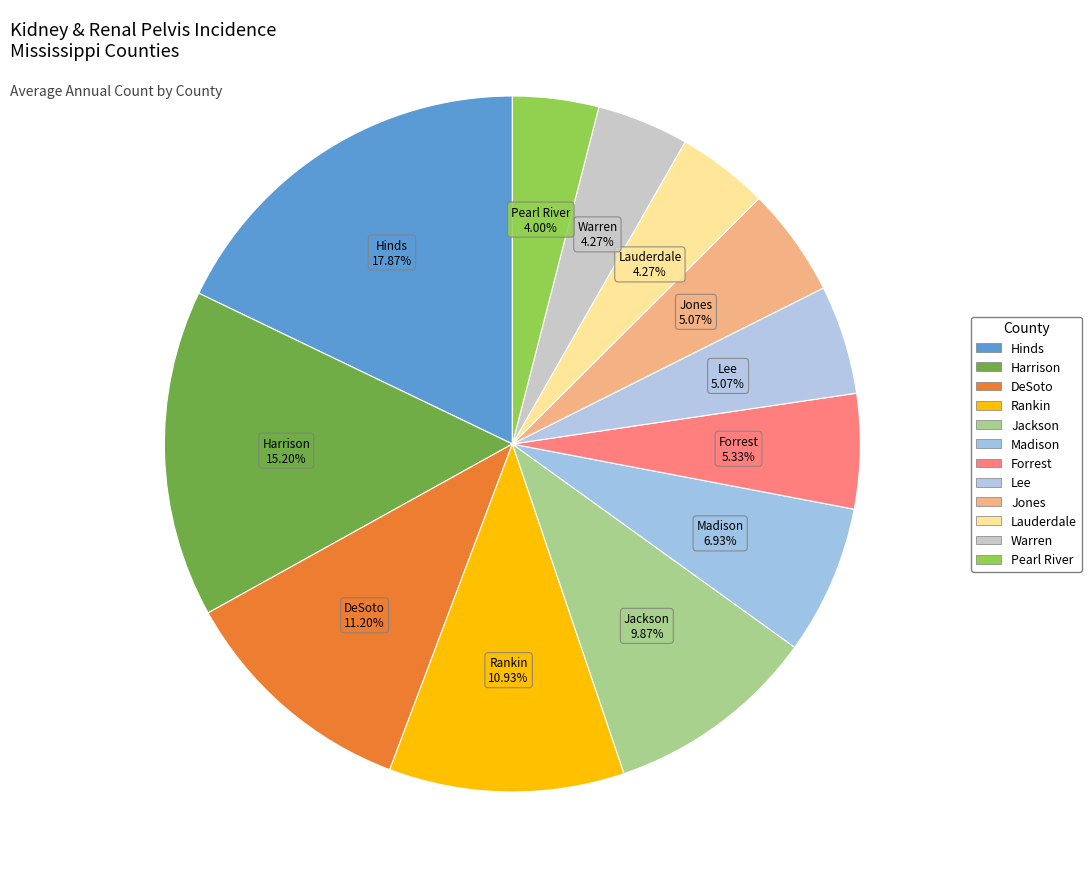

How many slices are in this pie chart?

12